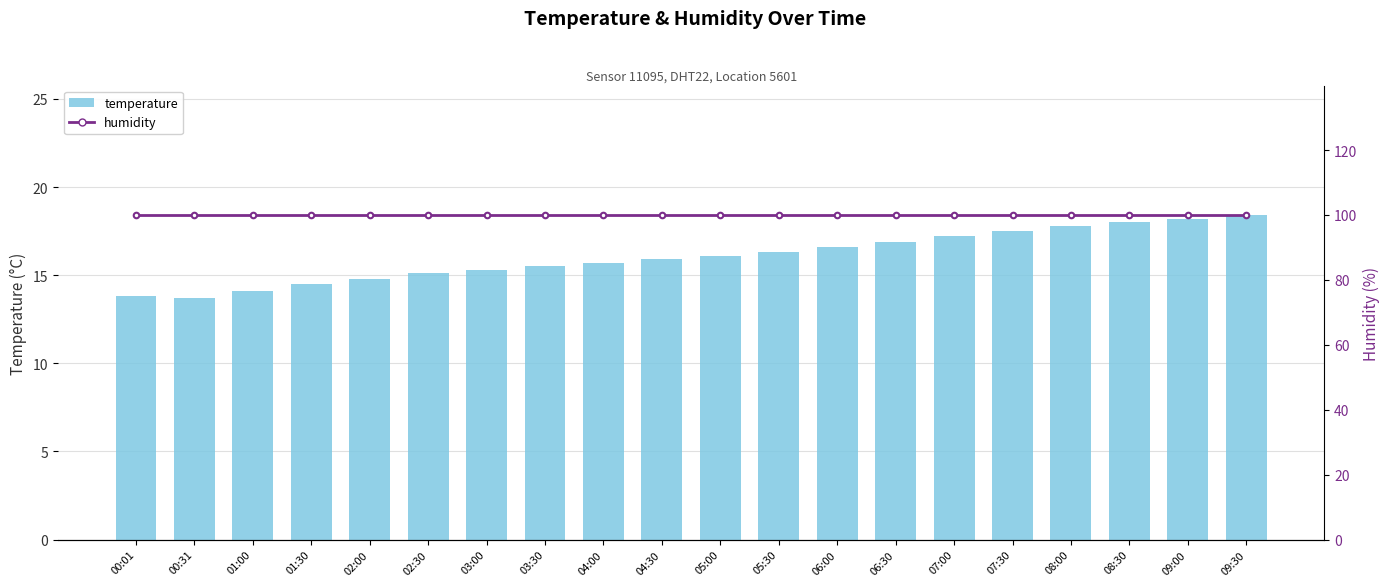

Which series has the largest total across all categories?

humidity